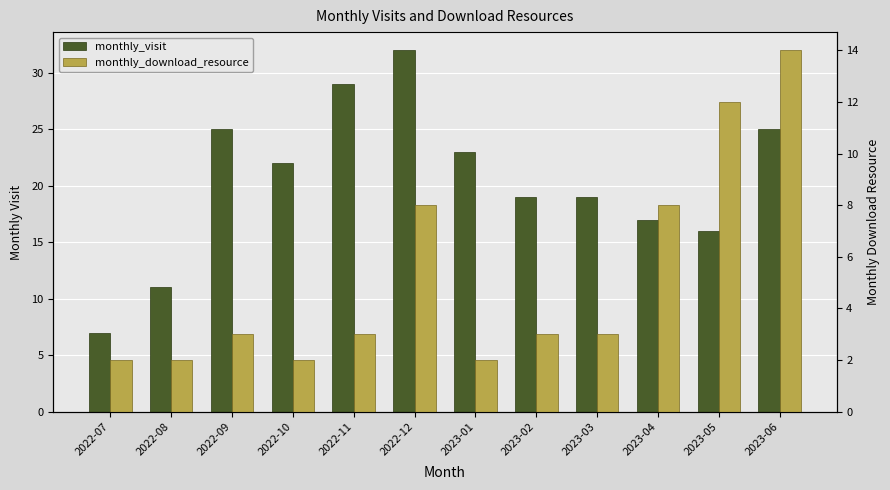

What is the difference between the highest and lowest values at 2023-03?

16